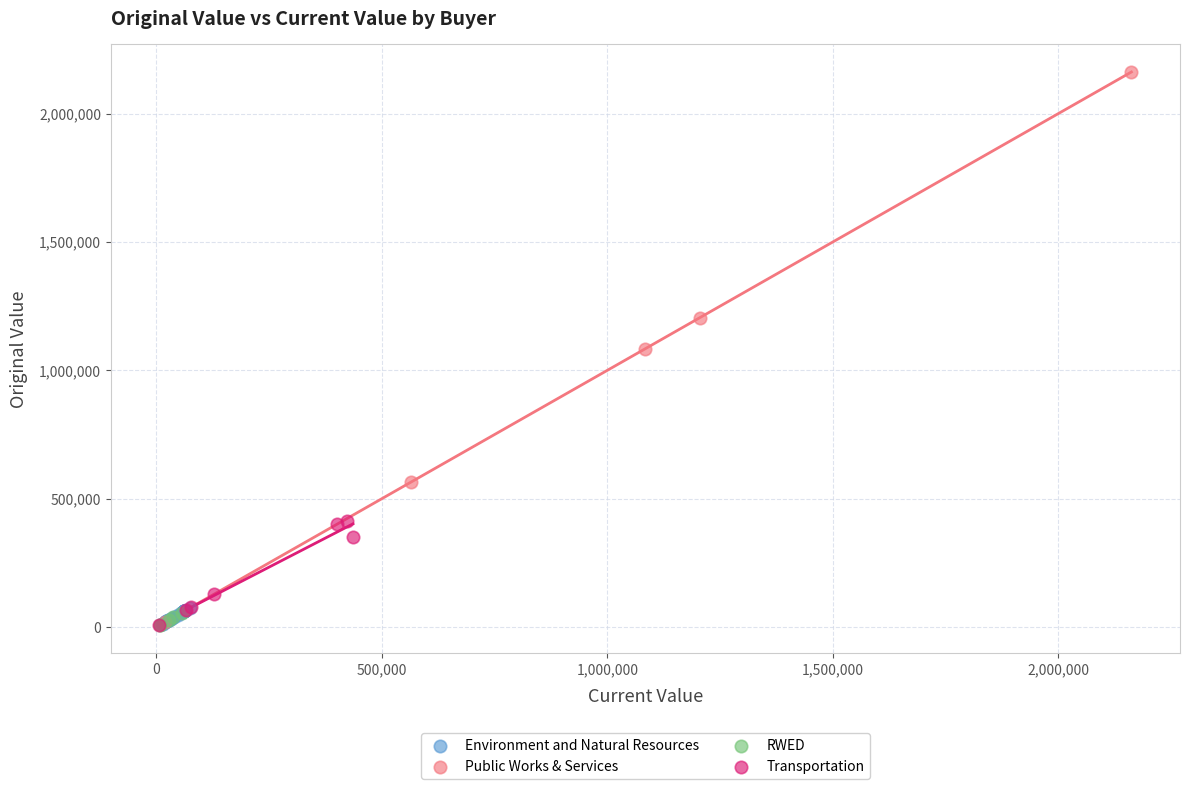

Which series has the largest Y range (max minus min)?

Public Works & Services